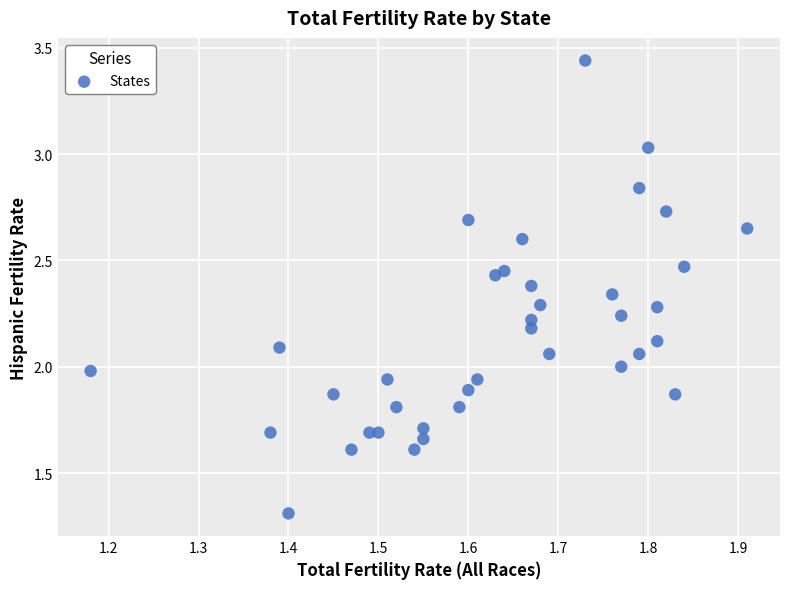

What is the range of X values (max minus min)?

0.7